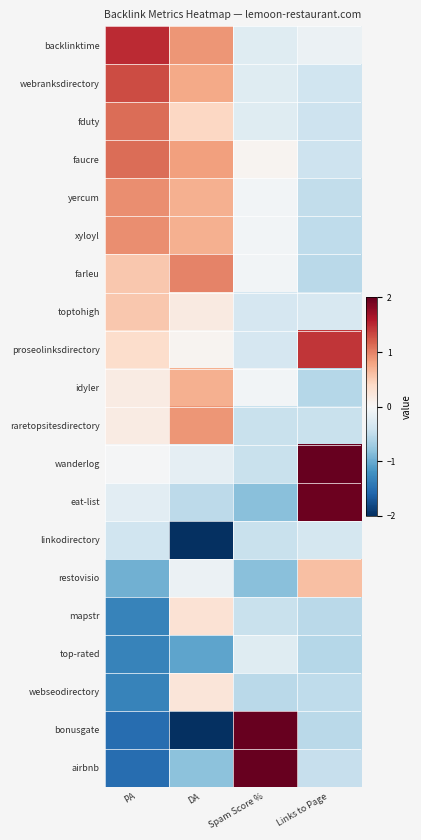

How many data points does each series have?

4